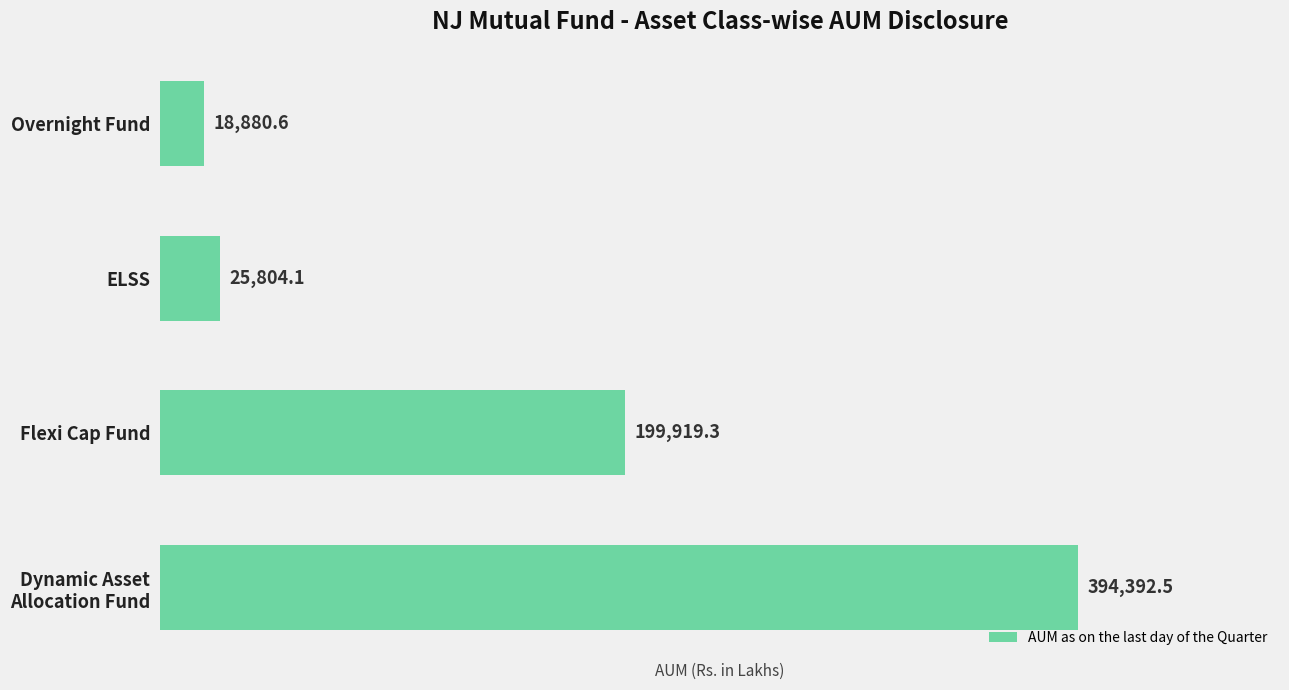

At which label is the value closest to 206636?

Flexi Cap Fund